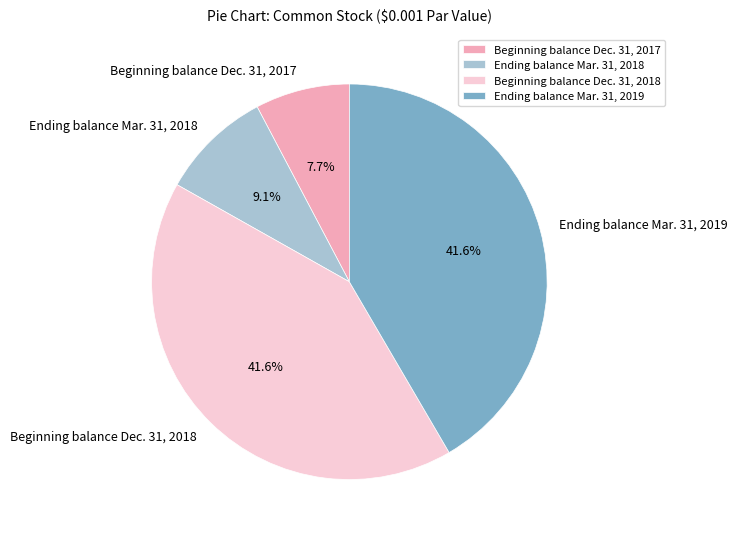

What portion of the pie excludes Ending balance Mar. 31, 2019?

58.4%